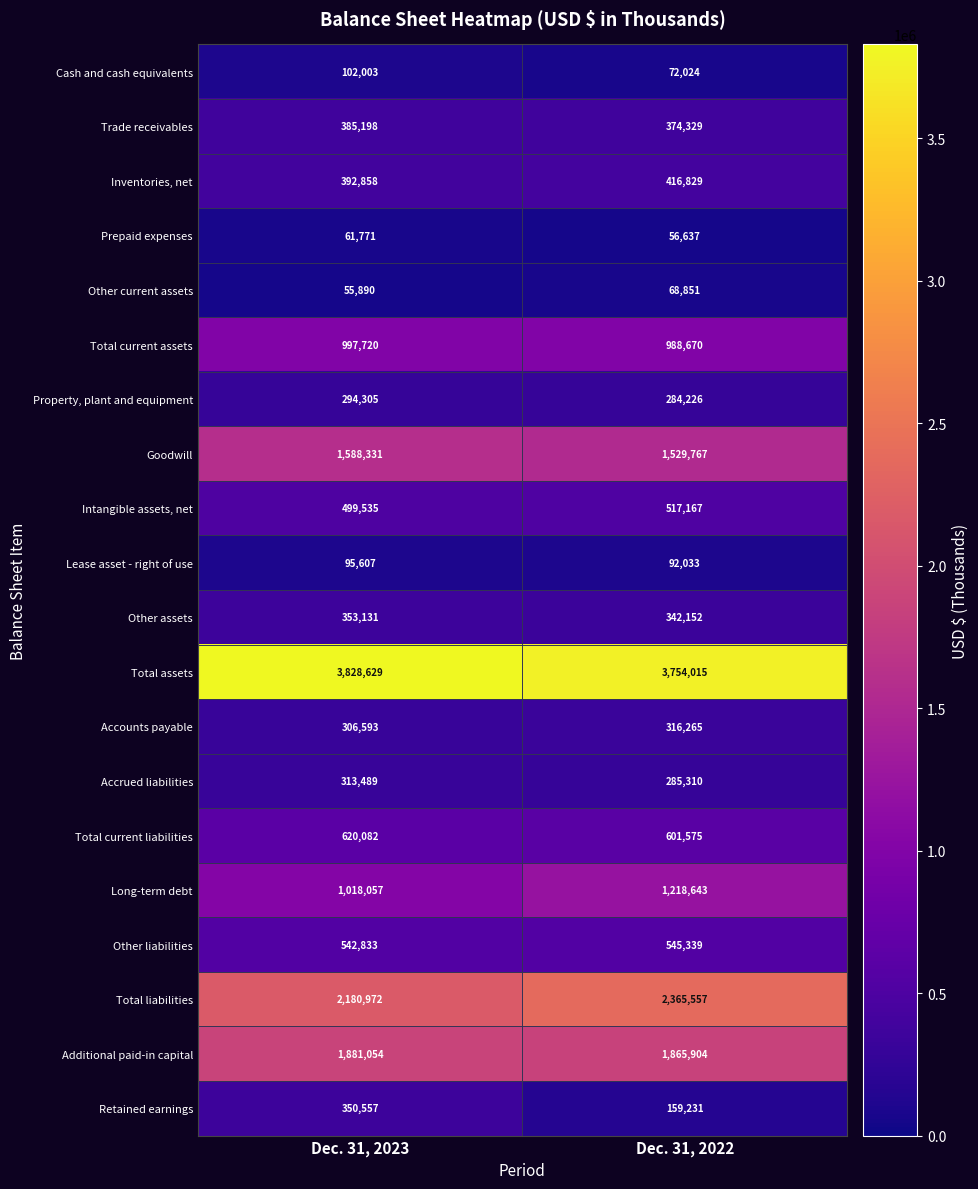

Rank the categories by Accrued liabilities value from highest to lowest.

Dec. 31, 2023, Dec. 31, 2022